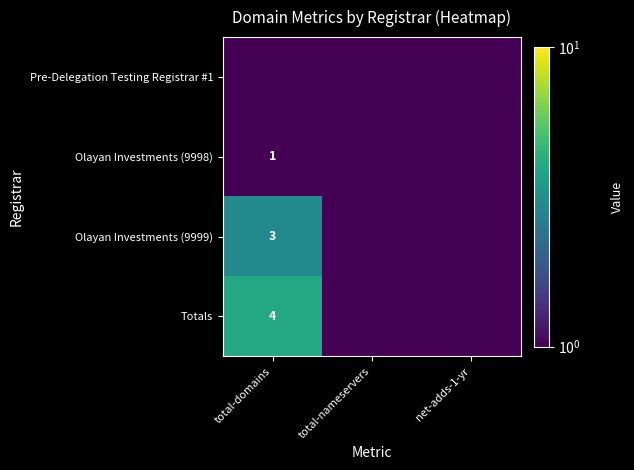

The value of Olayan Investments (9999) at total-domains is 5.3. True or false?

False